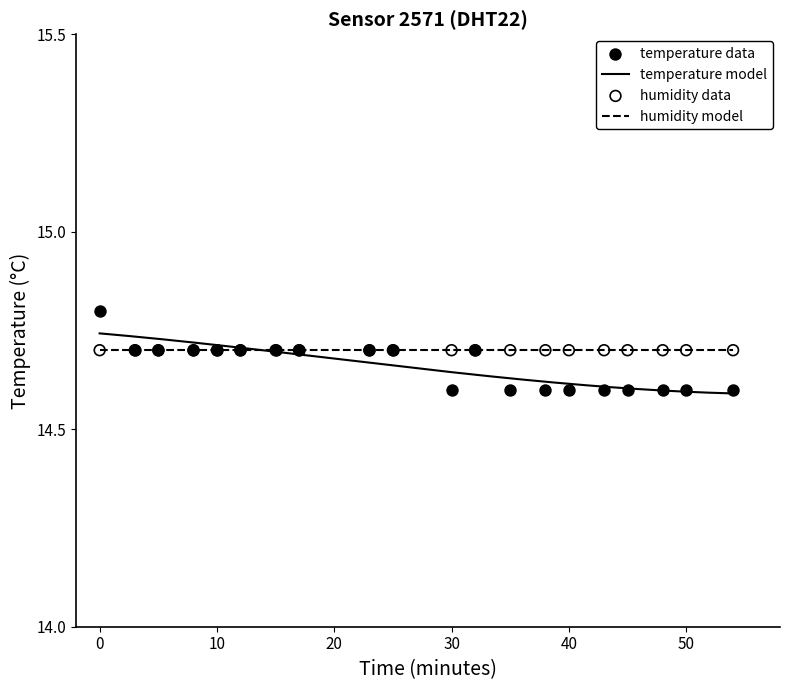

Which has a higher value, 00:23 or 00:45?

00:23